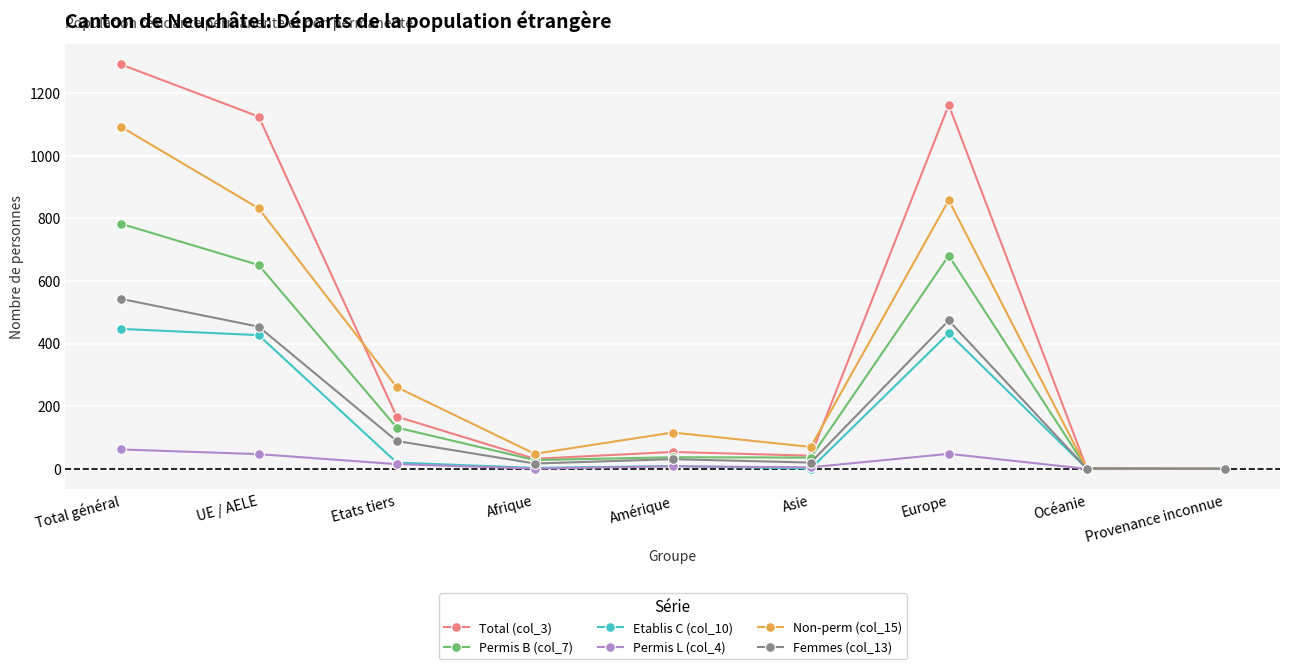

What is the average value of the Non-perm (col_15) series?

364